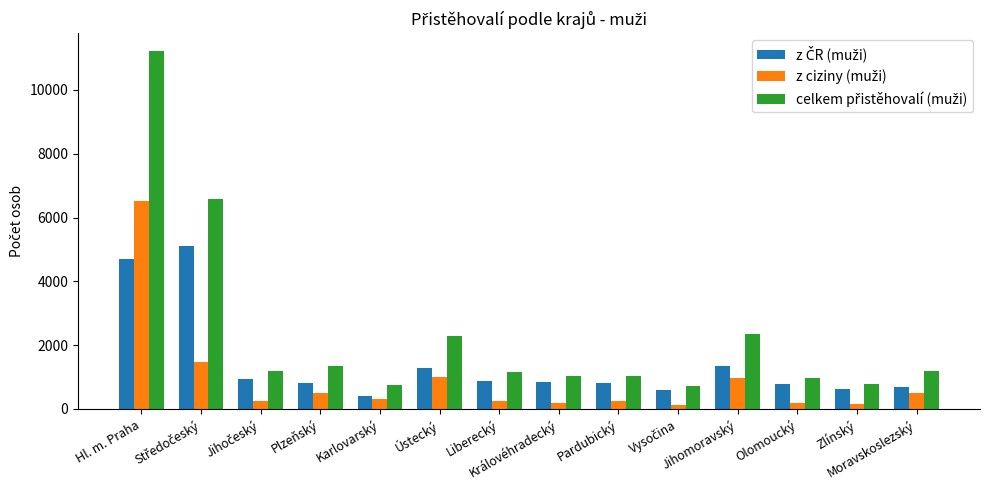

Between Vysočina and Zlínský, which is larger?

Zlínský